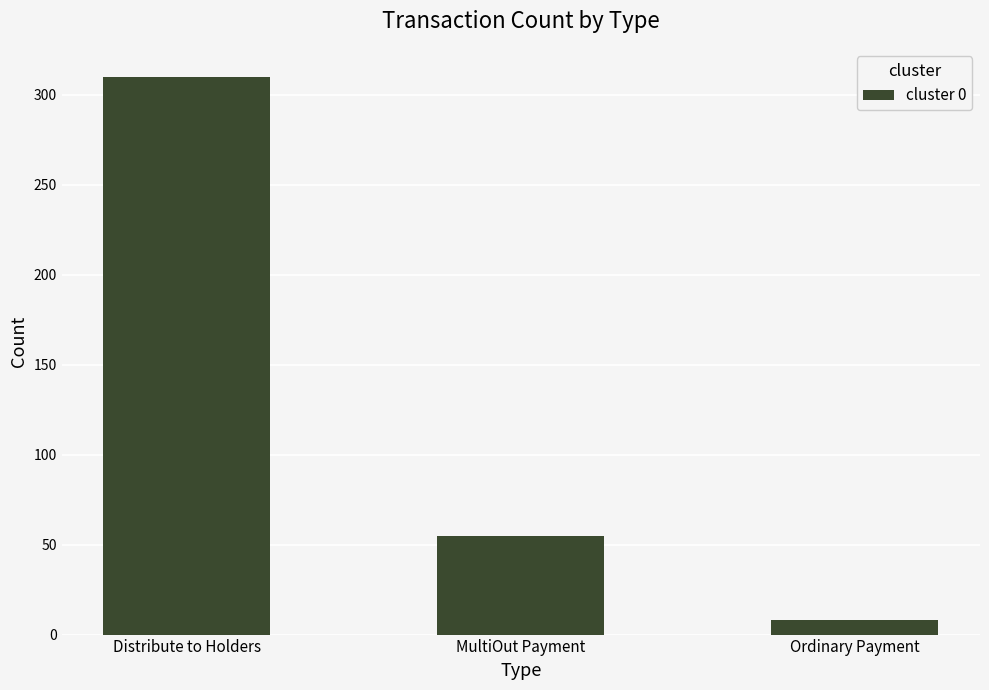

List the labels in order of value, smallest first.

Ordinary Payment, MultiOut Payment, Distribute to Holders